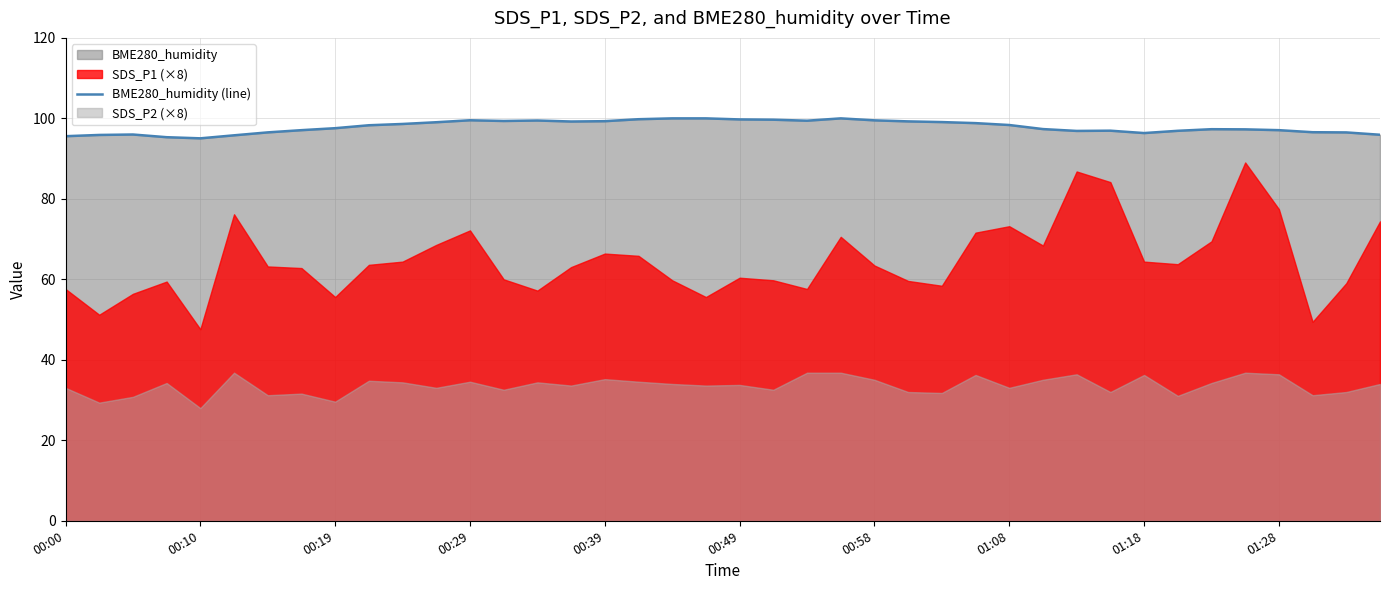

What is the highest value of the BME280_humidity (line) series?

100.0